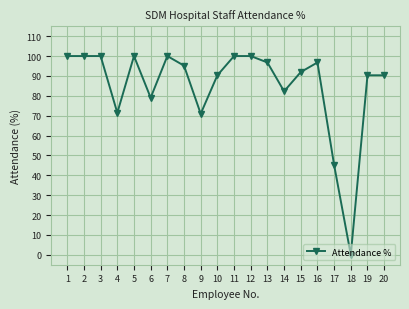

The value at 10 is 134.7. True or false?

False